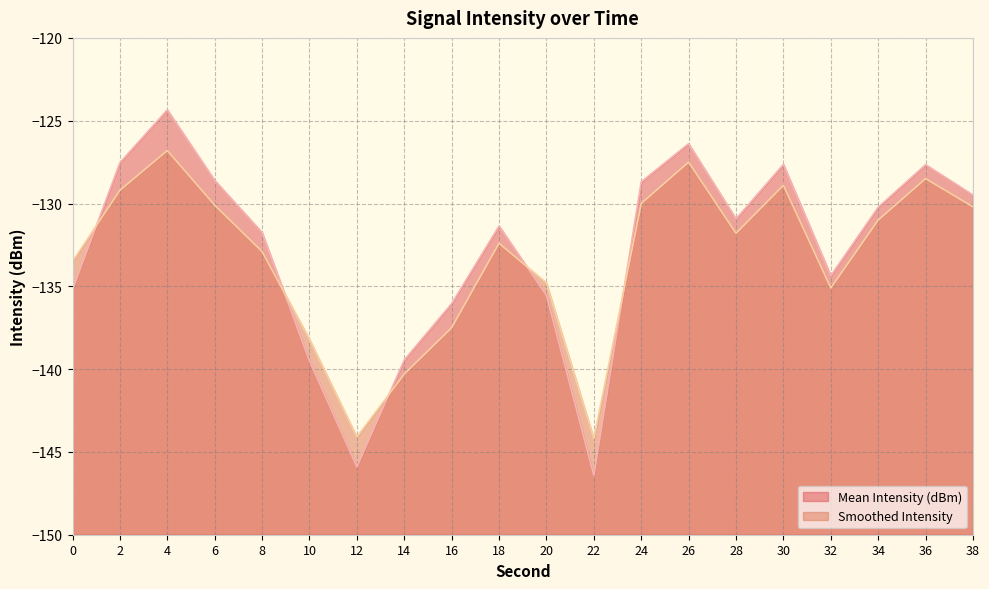

How many interior local valleys does the Smoothed Intensity series have?

4